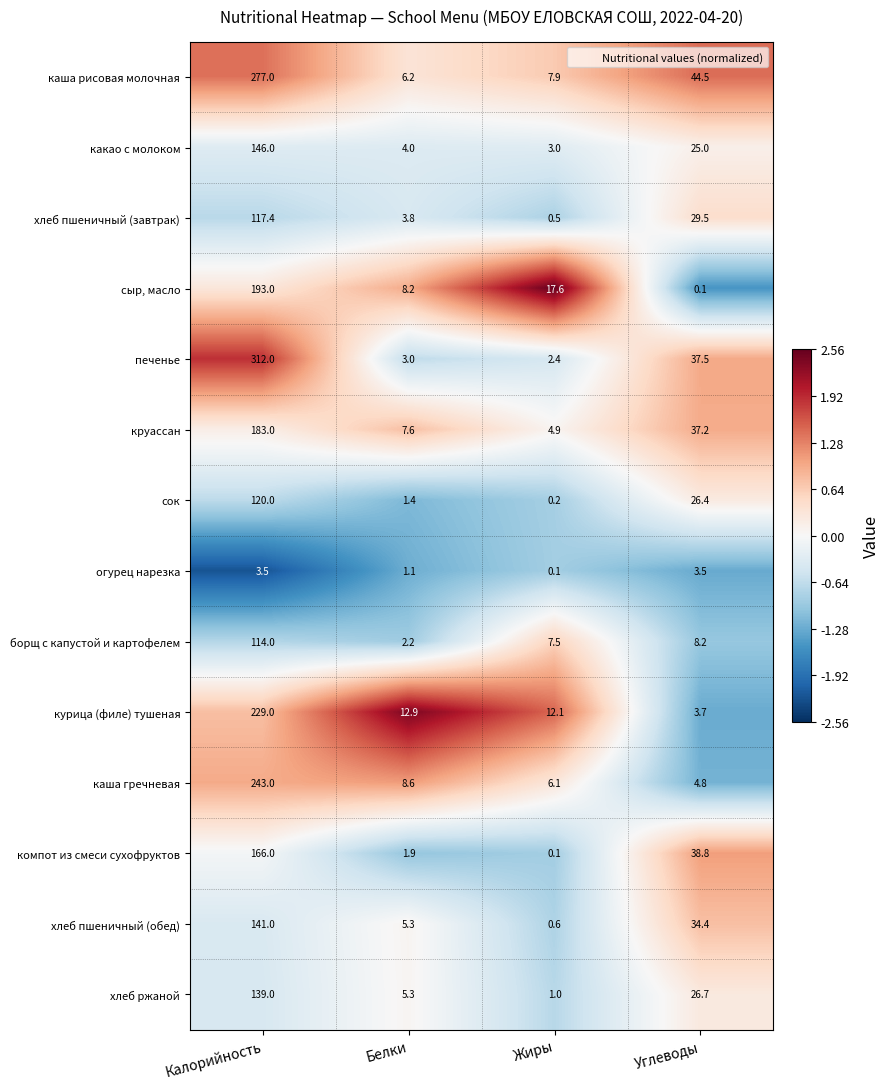

At which label is огурец нарезка closest to 1?

Белки